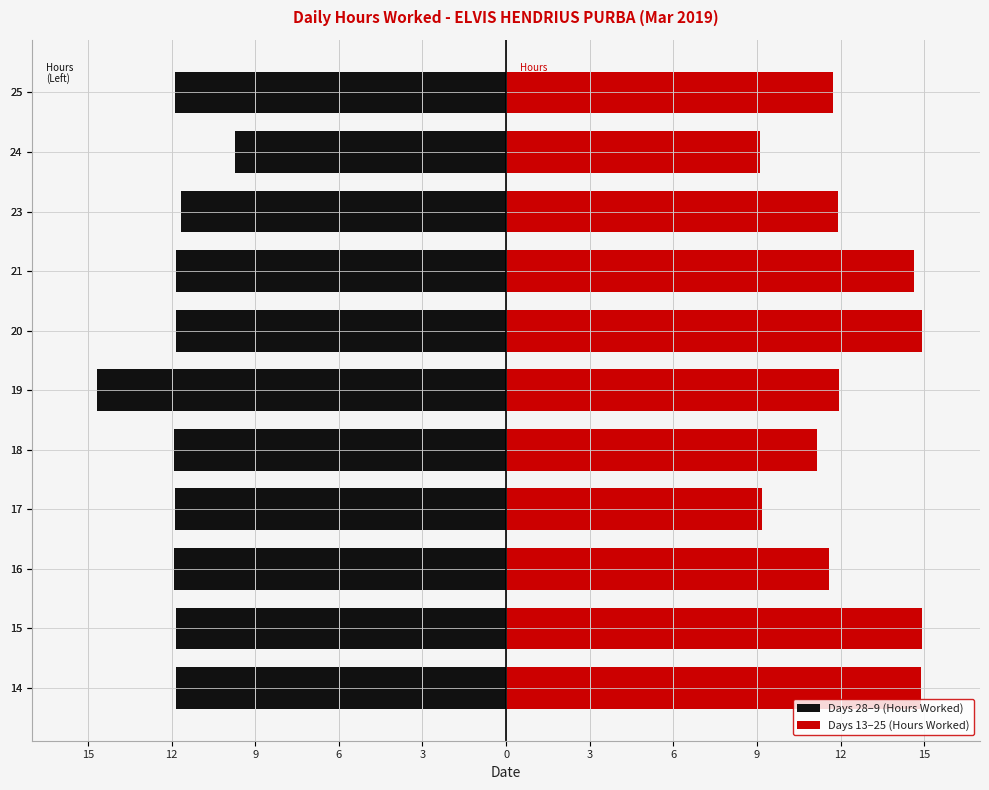

How many groups of bars are there?

11